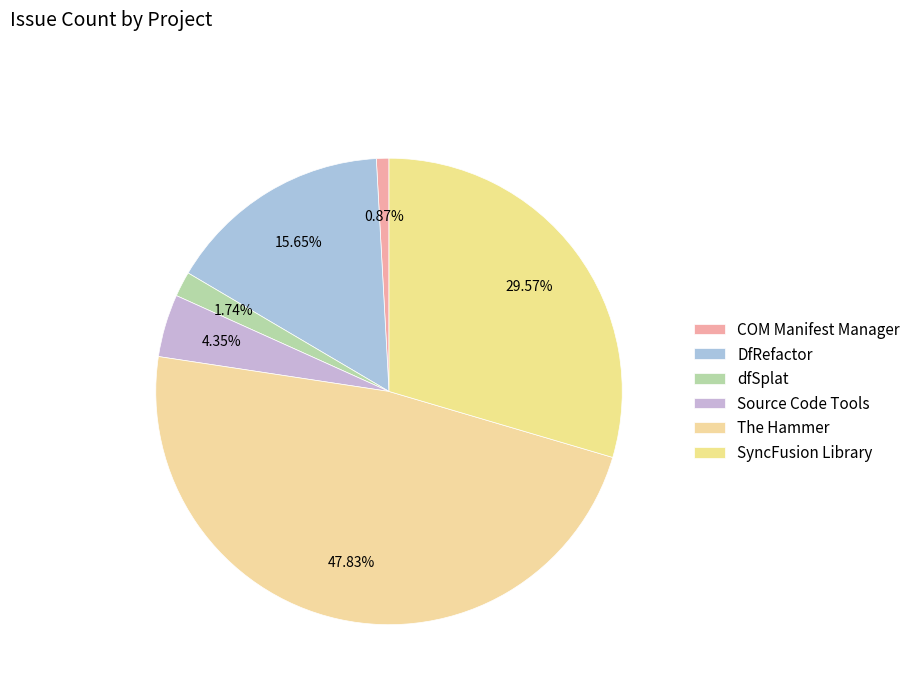

To the nearest percent, what is the difference between the DfRefactor and Source Code Tools slice percentages?

11%